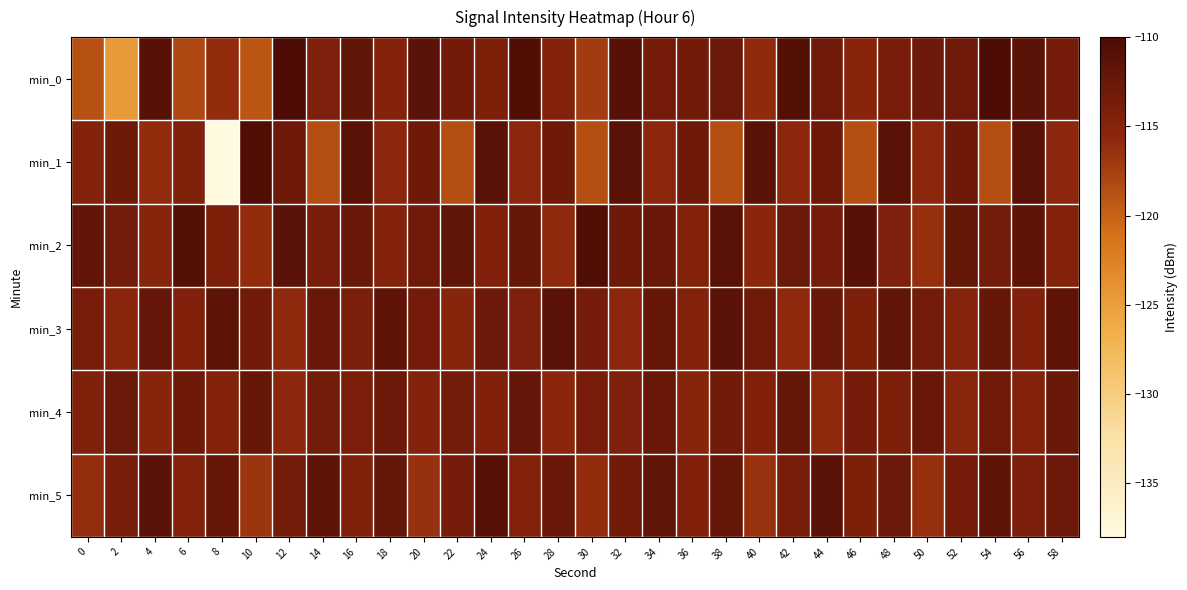

Rank the series by their maximum value, from highest to lowest.

min_0, min_2, min_1, min_5, min_3, min_4